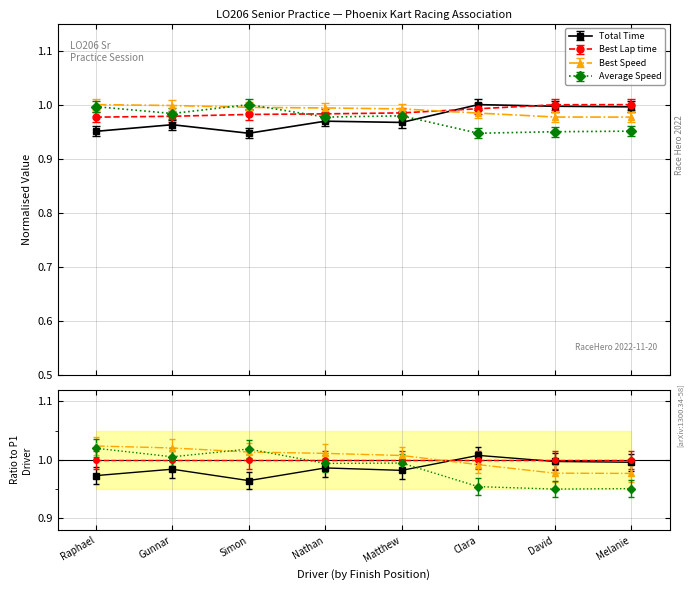

Is it true that Total Time equals 0.2 at Matthew?

False